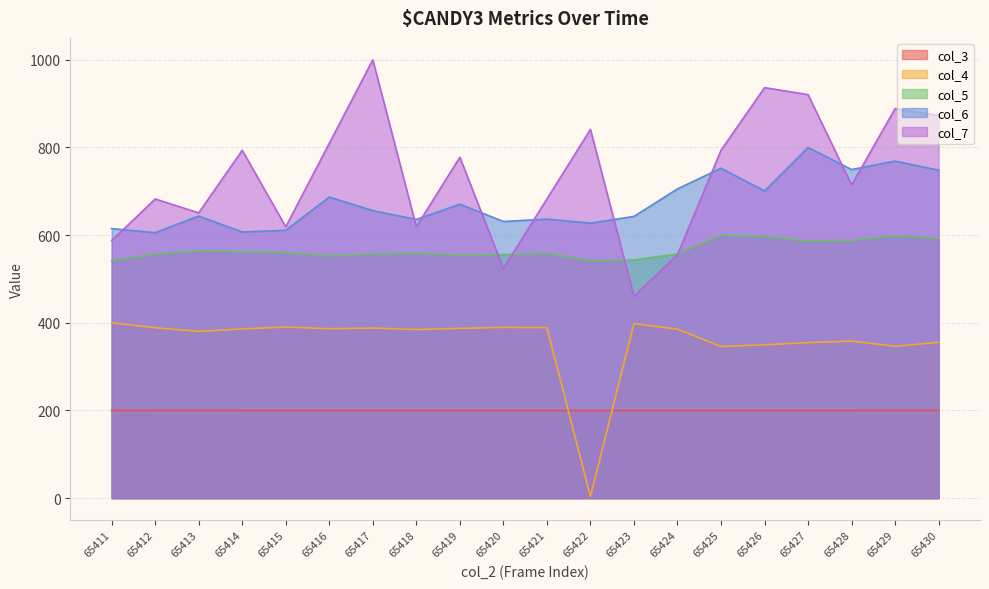

List the labels in order of col_3 value, smallest first.

65411, 65412, 65413, 65414, 65415, 65416, 65417, 65418, 65419, 65420, 65421, 65422, 65423, 65424, 65425, 65426, 65427, 65428, 65429, 65430